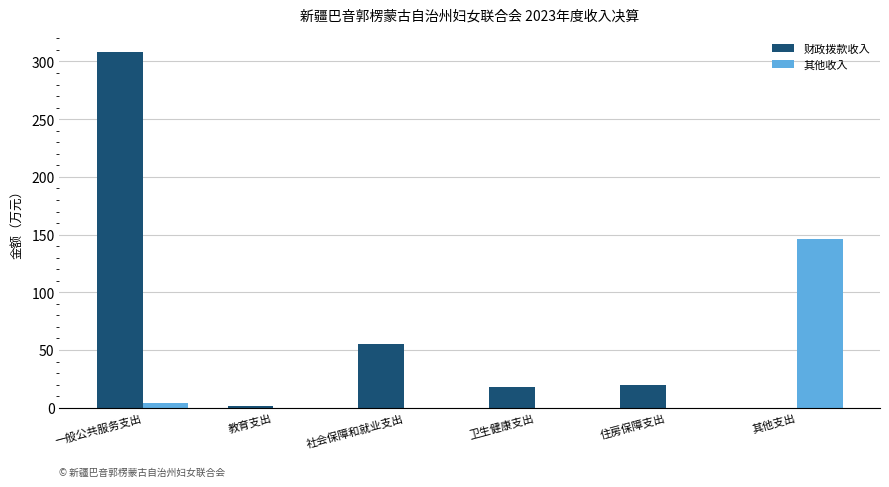

Which series changed the most between 教育支出 and 其他支出?

其他收入